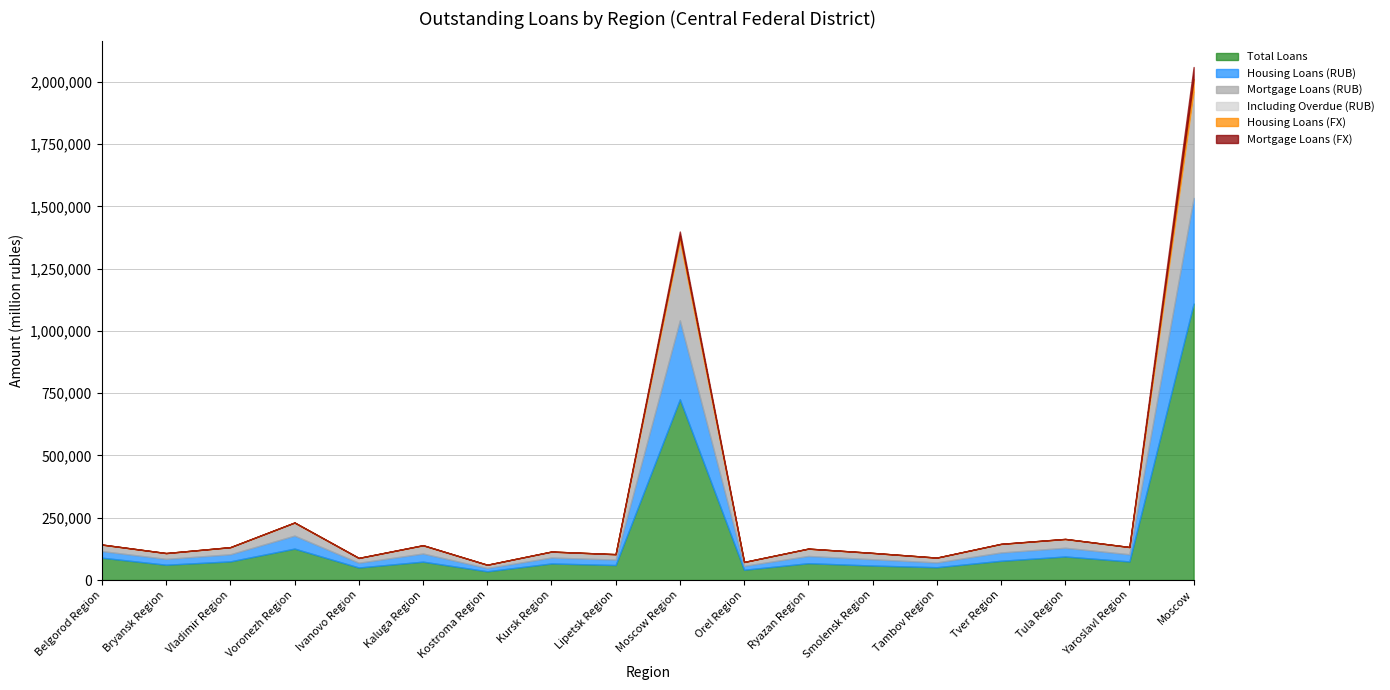

How many lines are shown in the chart?

6